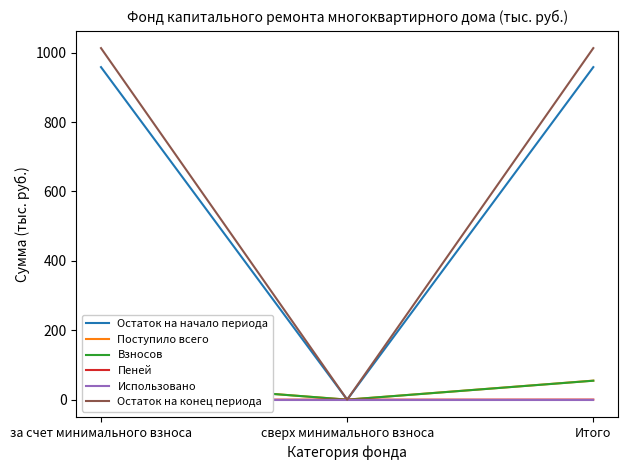

Reading left to right, list all the values displayed in this chart.

Остаток на начало периода: 958.3	0.0	958.3
Поступило всего: 54.8	0.0	54.8
Взносов: 54.6	0.0	54.6
Пеней: 0.2	0.0	0.2
Использовано: 0.0	0.0	0.0
Остаток на конец периода: 1013.0	0.0	1013.0